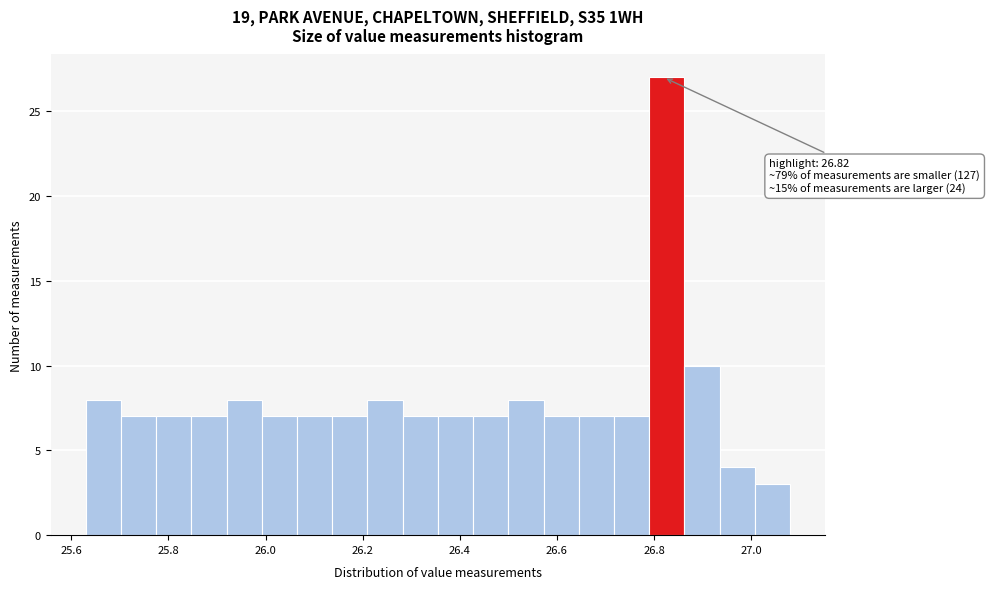

Read against the x-axis, roughly where is the centre of the tallest bar?

26.82